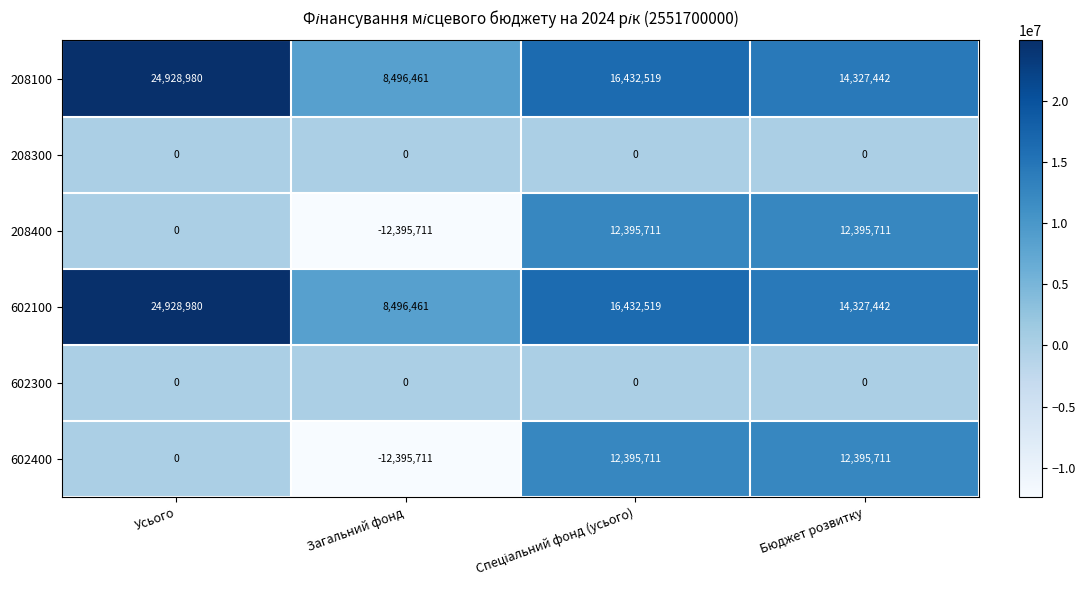

Where does the 602100 series first go above 16432519?

Усього